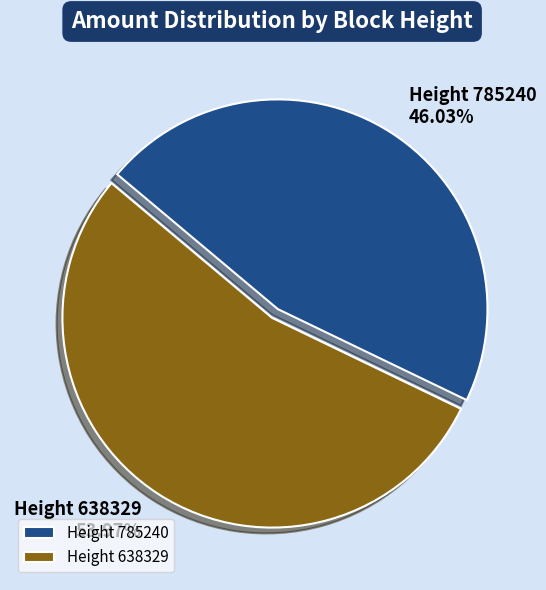

Which slice is the largest?

Height 638329